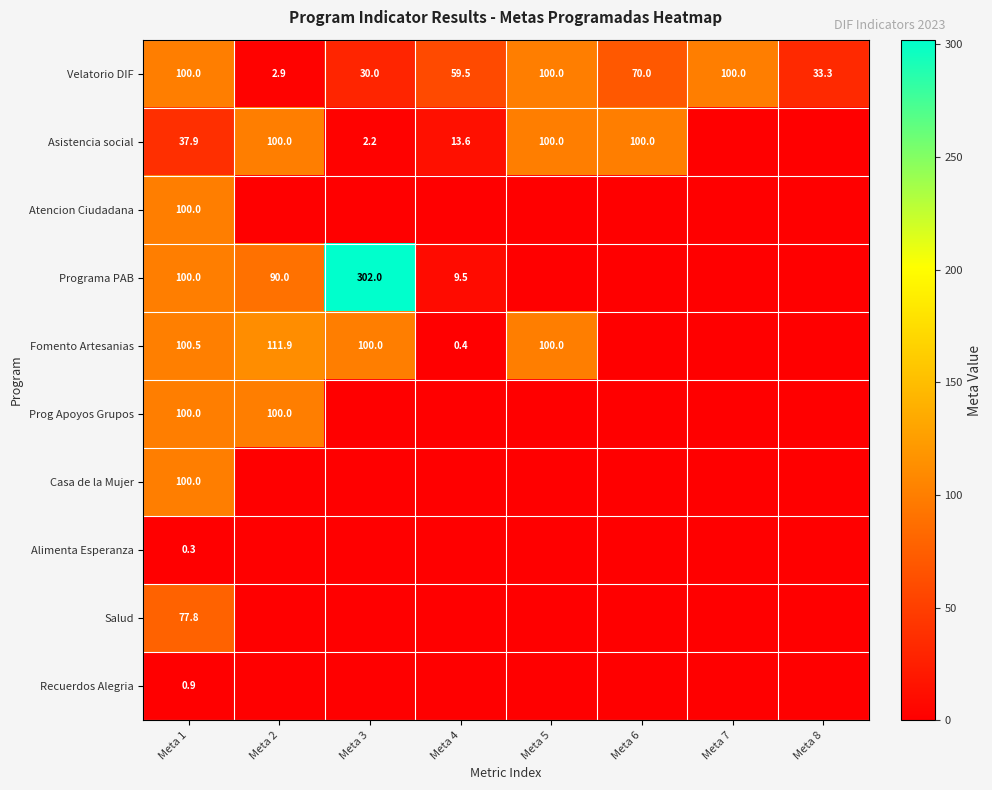

What is the approximate value of Velatorio DIF at Meta 1?

100.0